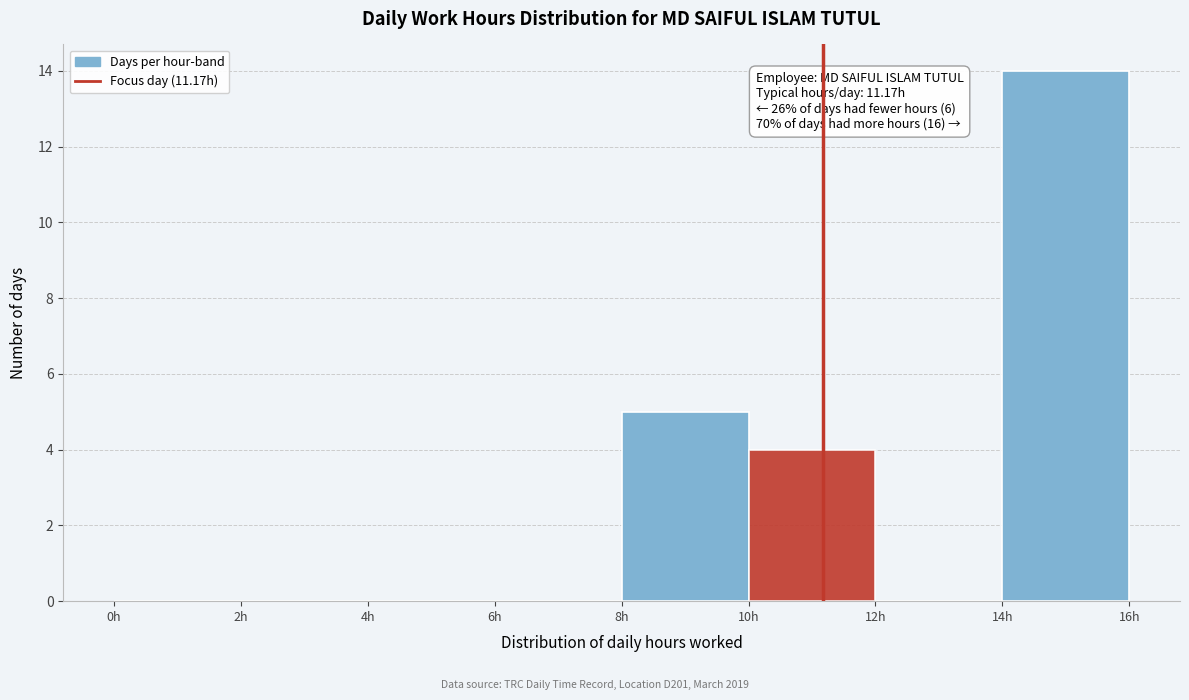

Which range on the x-axis has the tallest bar?

14 to 16